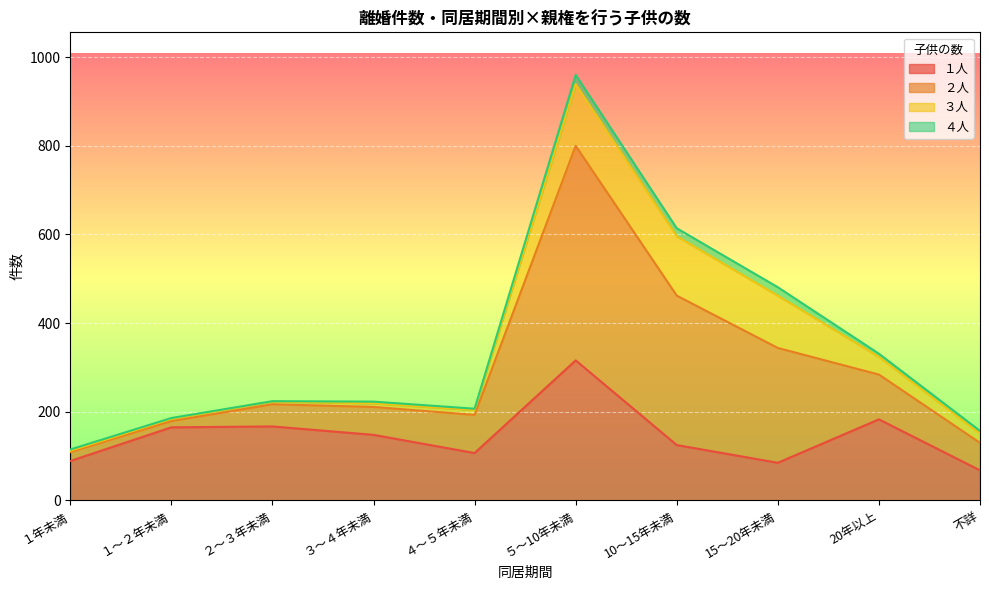

True or false: １人 and ２人 intersect in this chart.

False